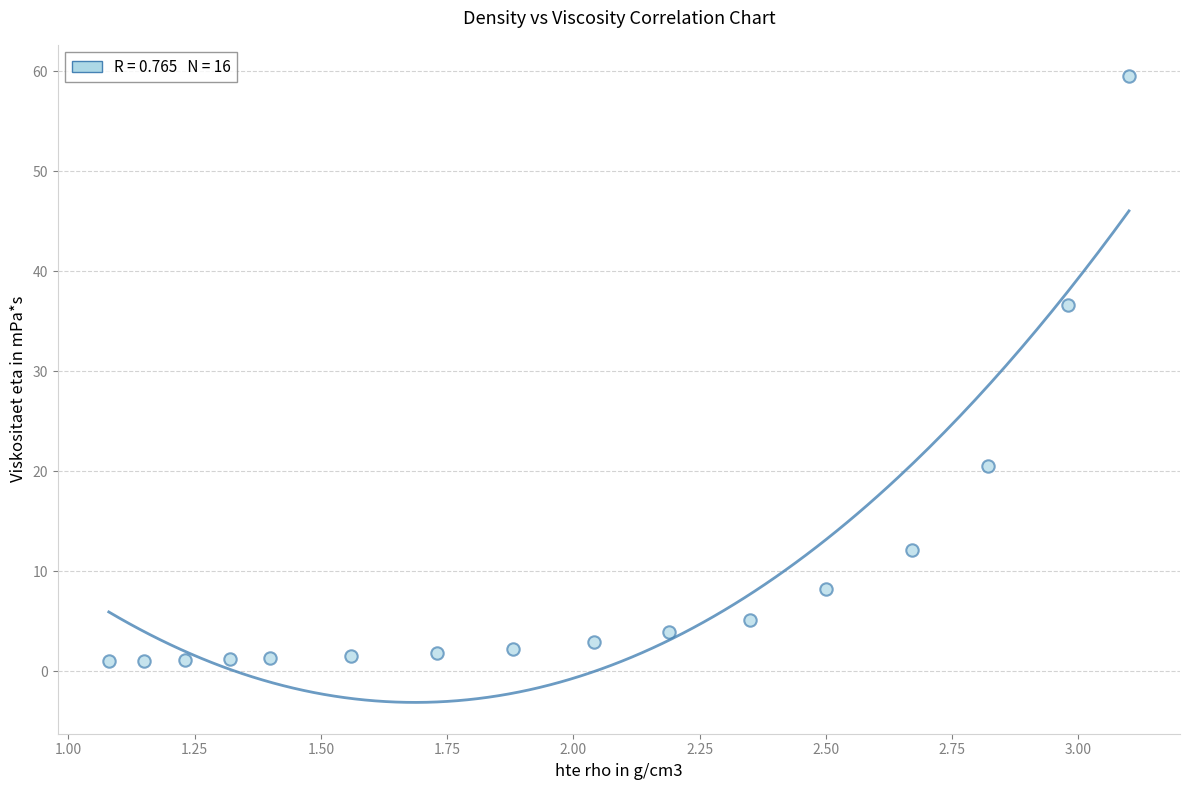

What is the range of Y values (max minus min)?

58.5